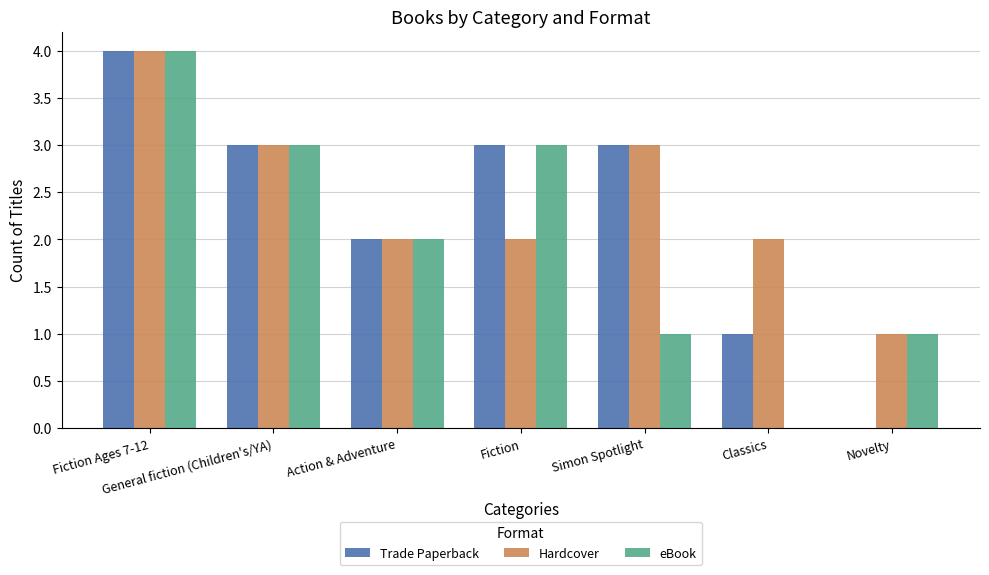

What is the average value of the Hardcover series?

2